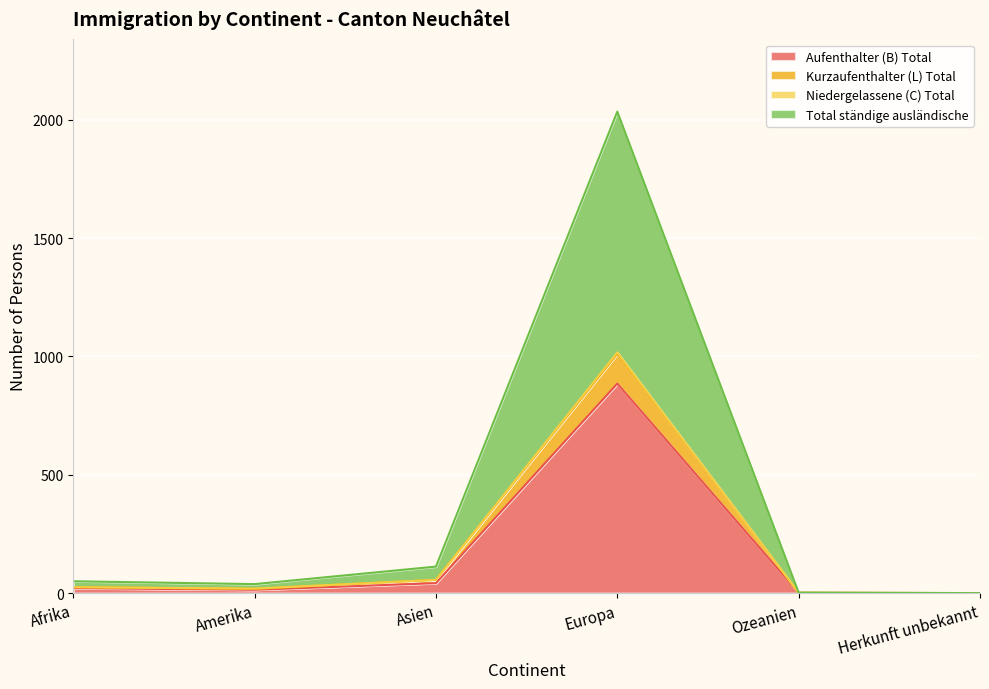

Which category has the lowest value in the Total ständige ausländische series?

Herkunft unbekannt